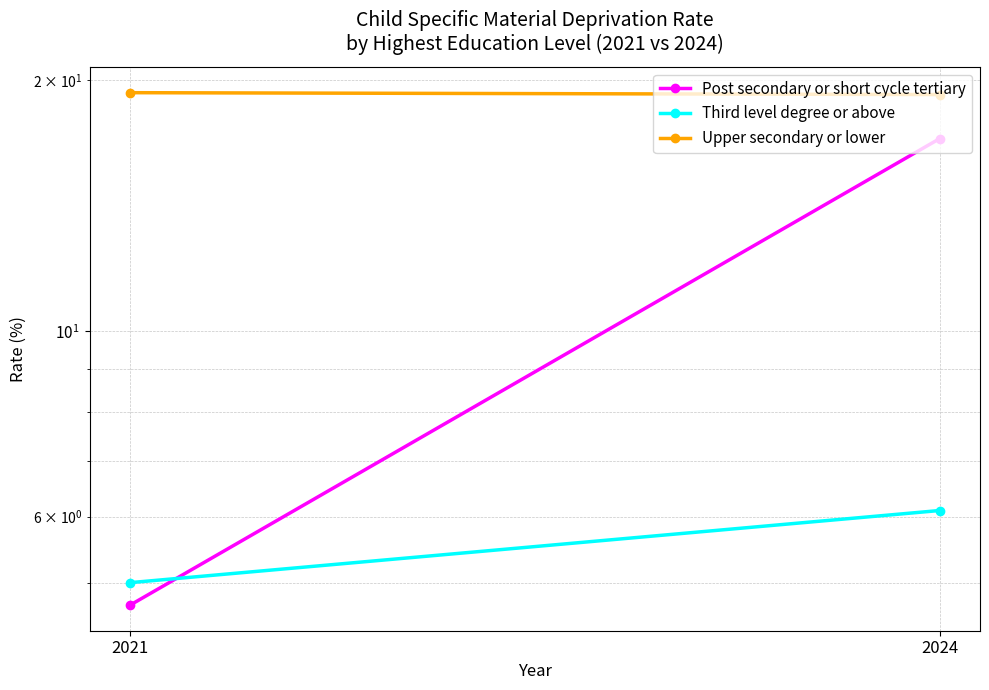

At which category is the sum across all series the highest?

2024